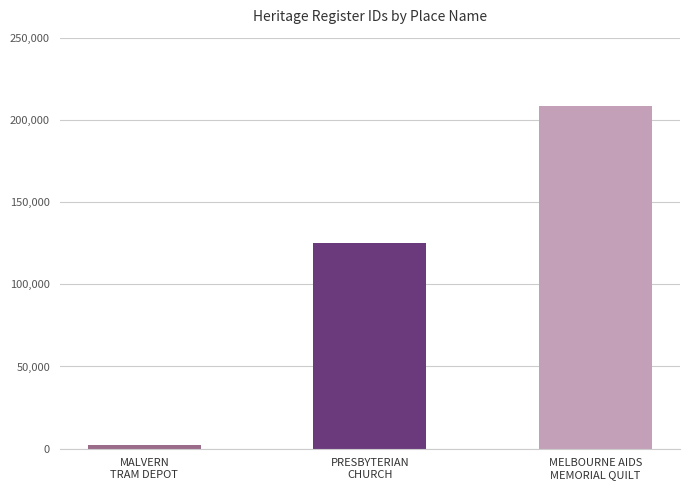

What is the difference between the second highest and minimum values?

122678